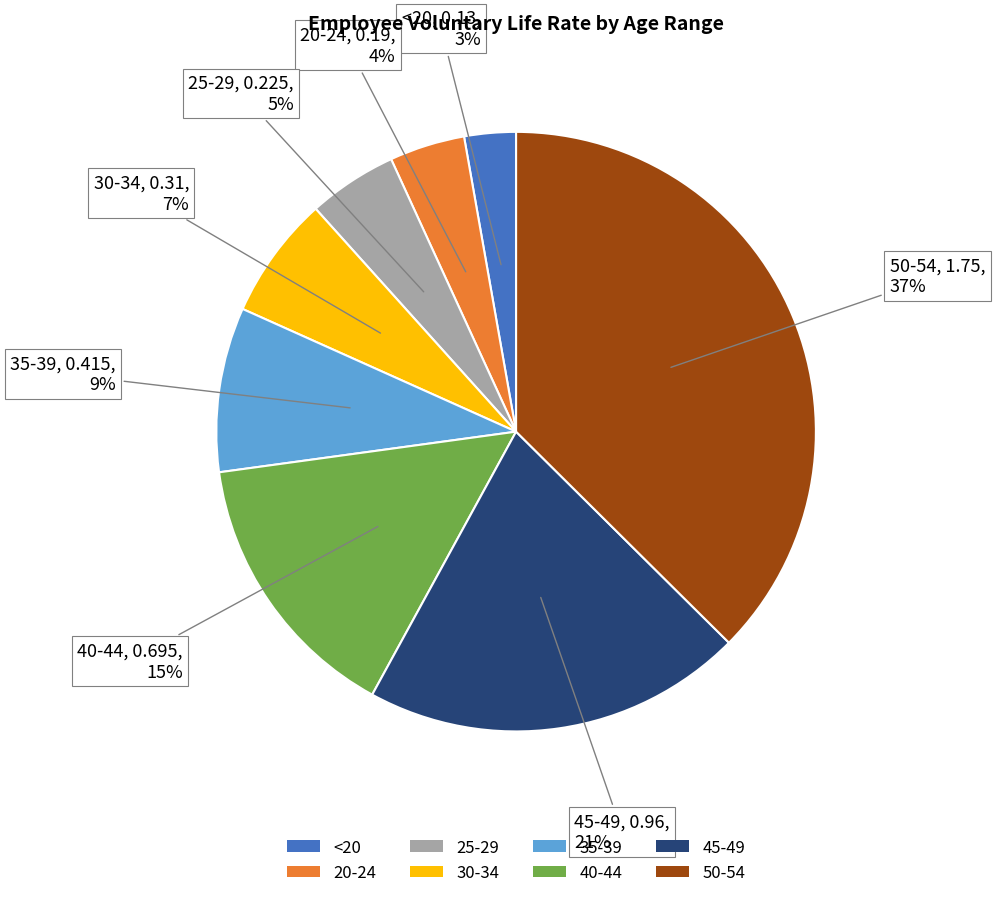

Which category has the smallest portion of the pie?

<20